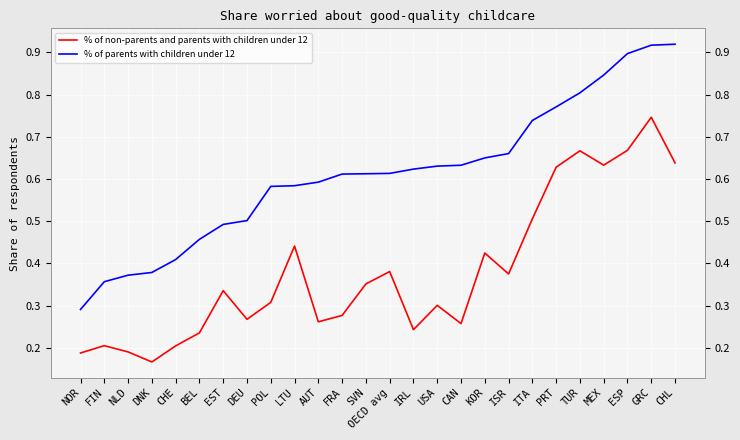

What is the sum of the % of parents with children under 12 values at CHL and OECD avg?

1.5